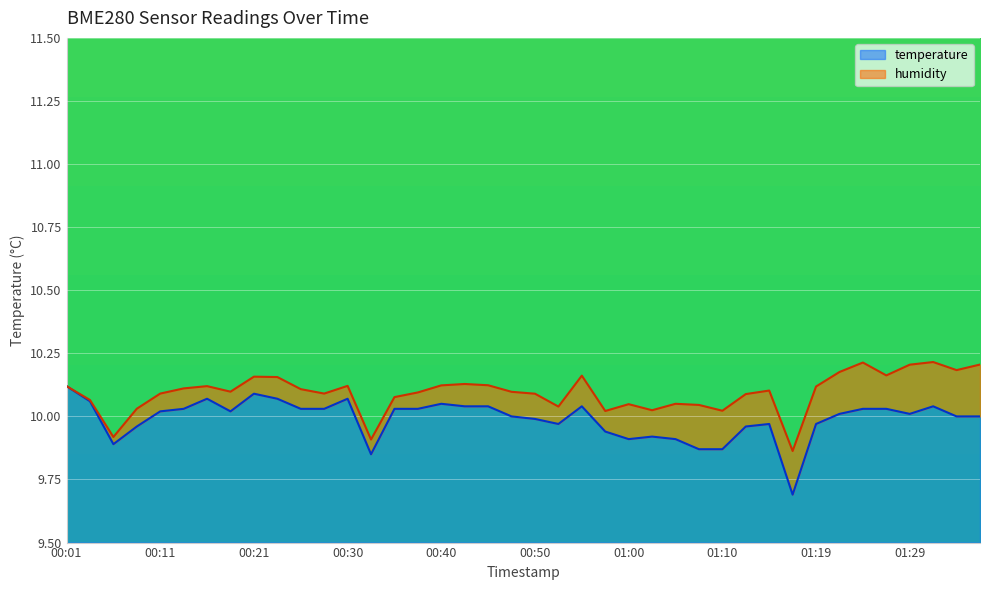

True or false: the data shows 2.7 at 00:01.

False